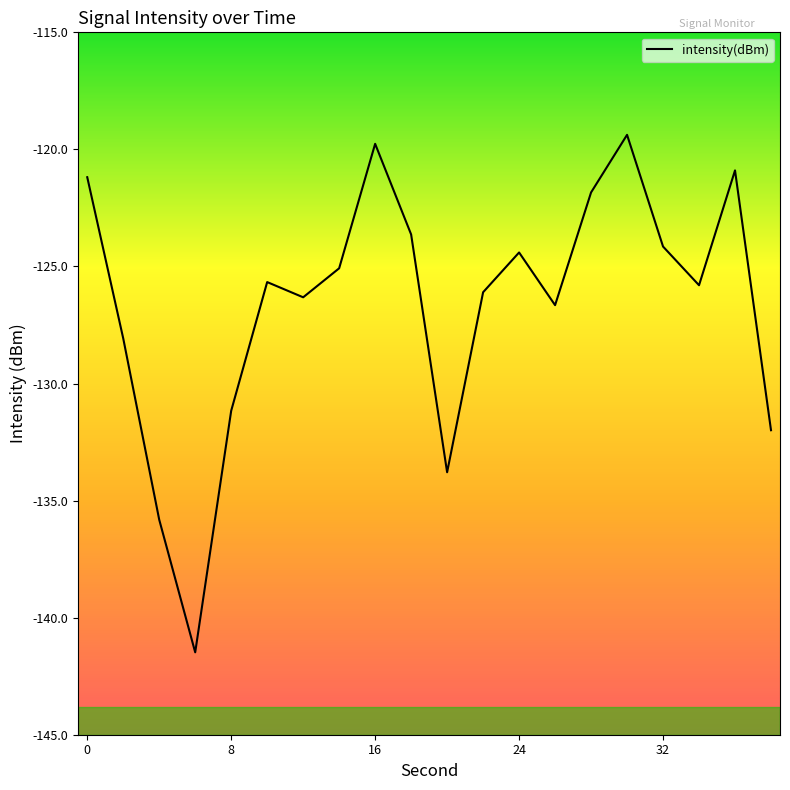

Reading right to left, transcribe all the data shown in this chart.

-132.0	-120.9	-125.8	-124.1	-119.4	-121.8	-126.7	-124.4	-126.1	-133.8	-123.6	-119.8	-125.1	-126.3	-125.7	-131.2	-141.5	-135.8	-128.1	-121.2